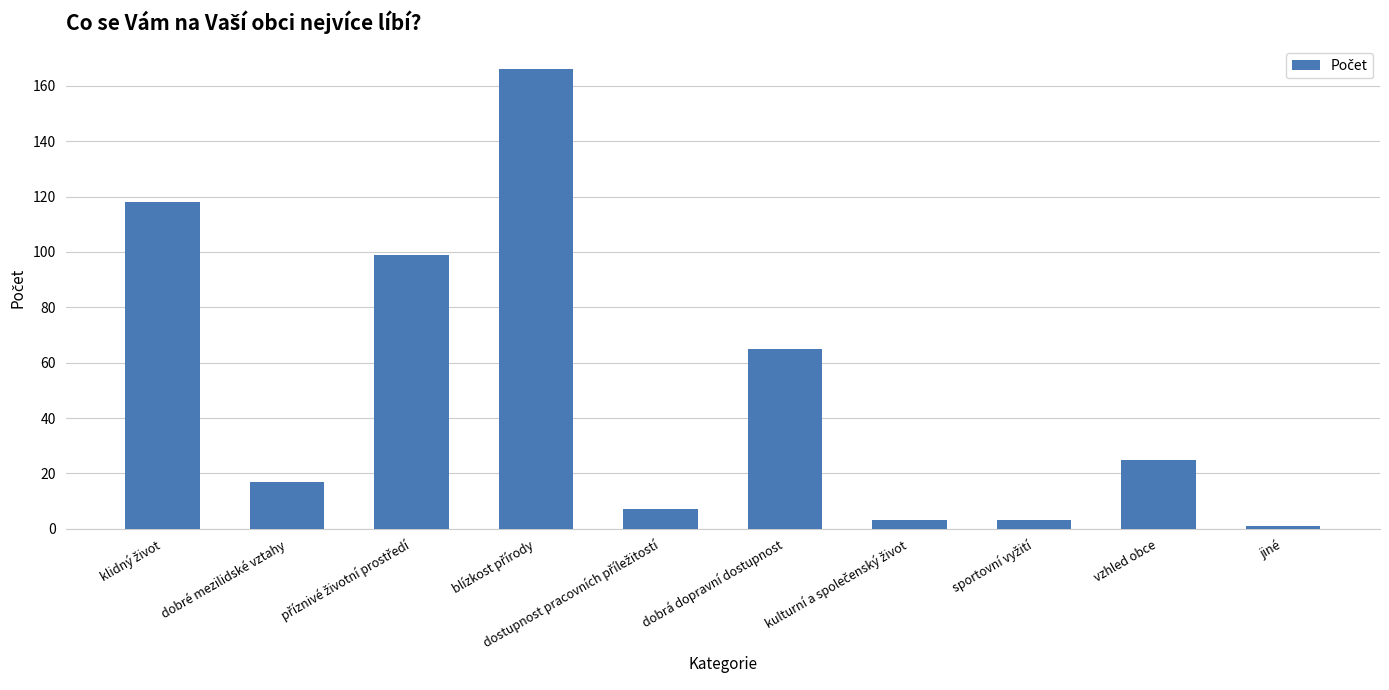

The chart shows a value of 65 at dobrá dopravní dostupnost. True or false?

True